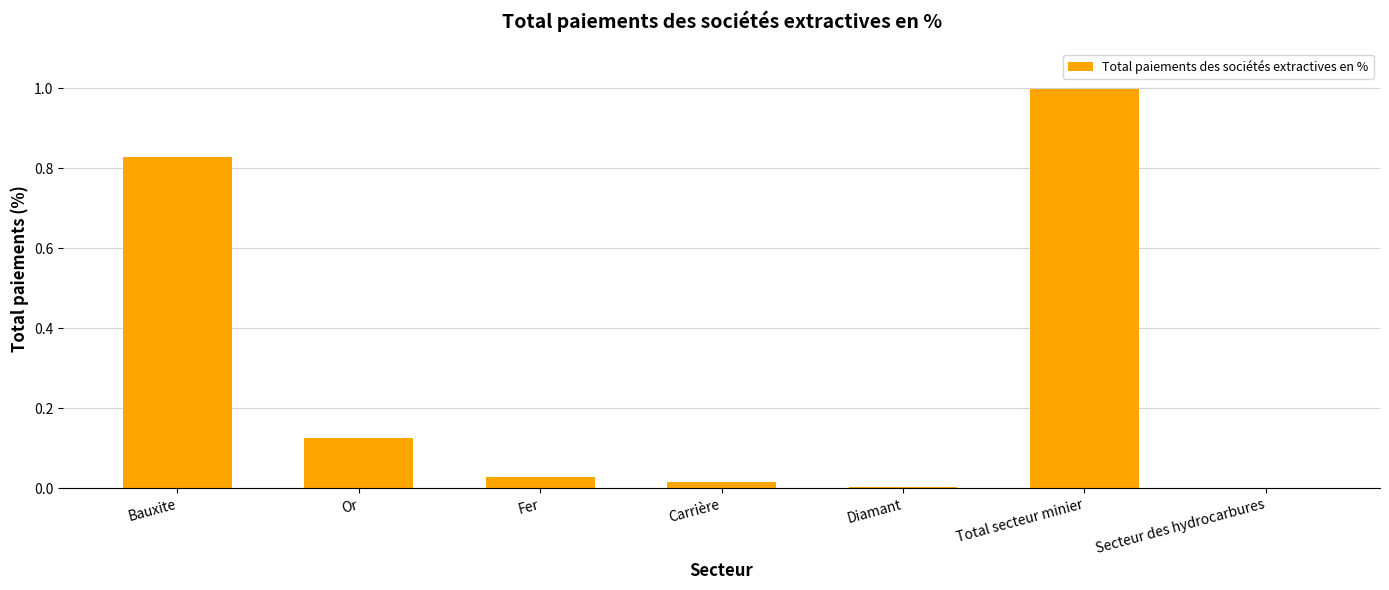

The value at Diamant is 0.0. True or false?

True